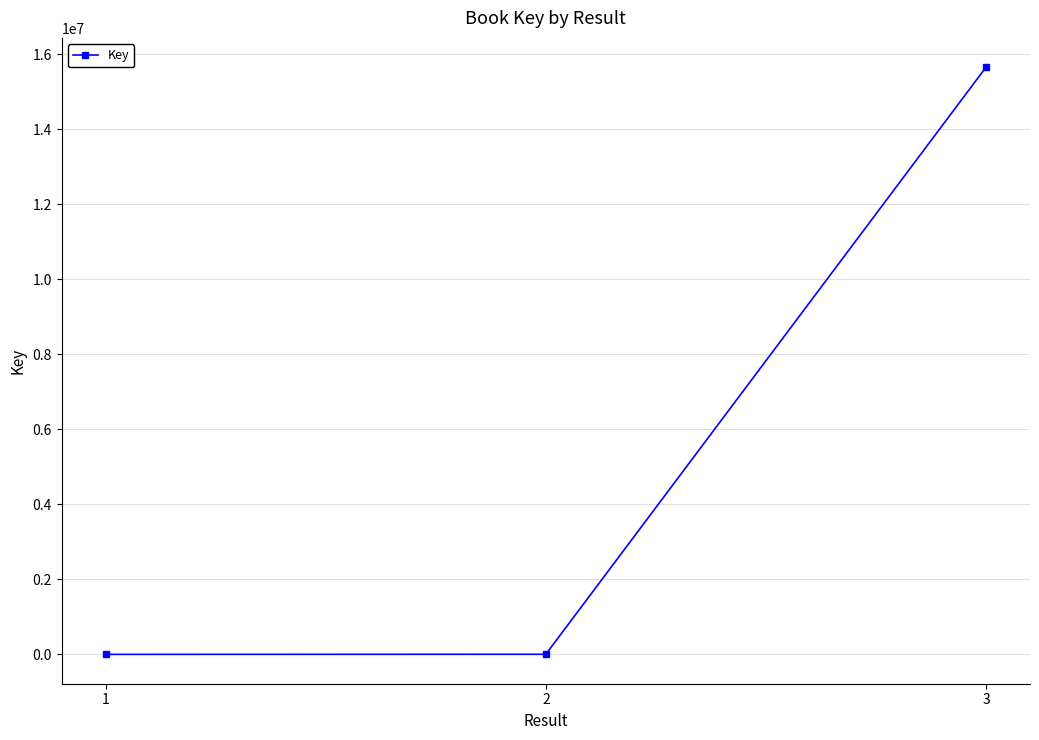

Does the chart have visible grid lines?

Yes